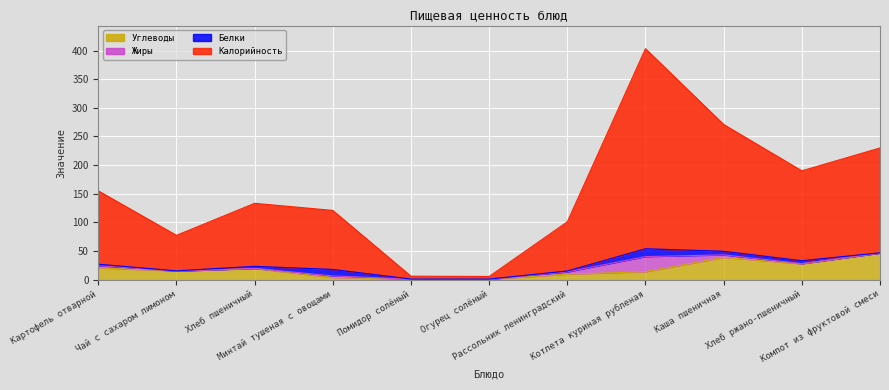

What is the value of the Углеводы point at the 7th from the left?

9.6